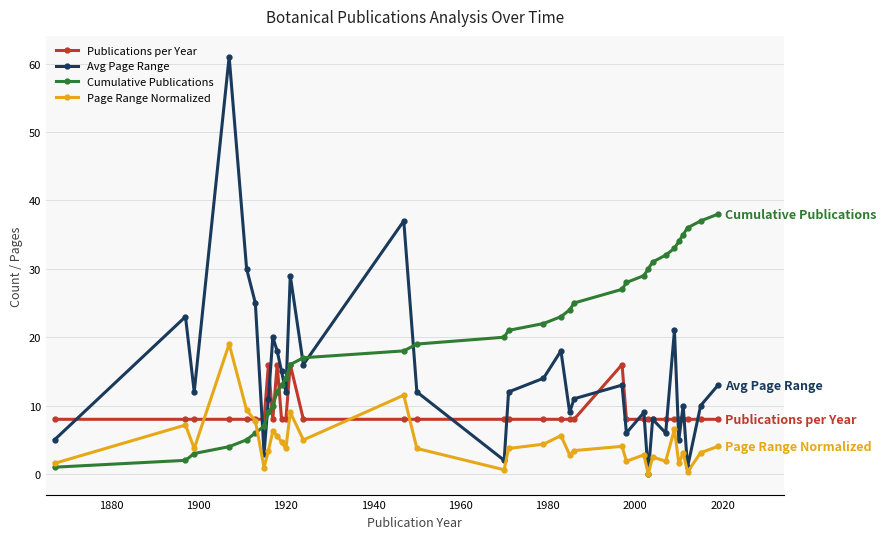

What is the maximum value for Cumulative Publications?

38.0